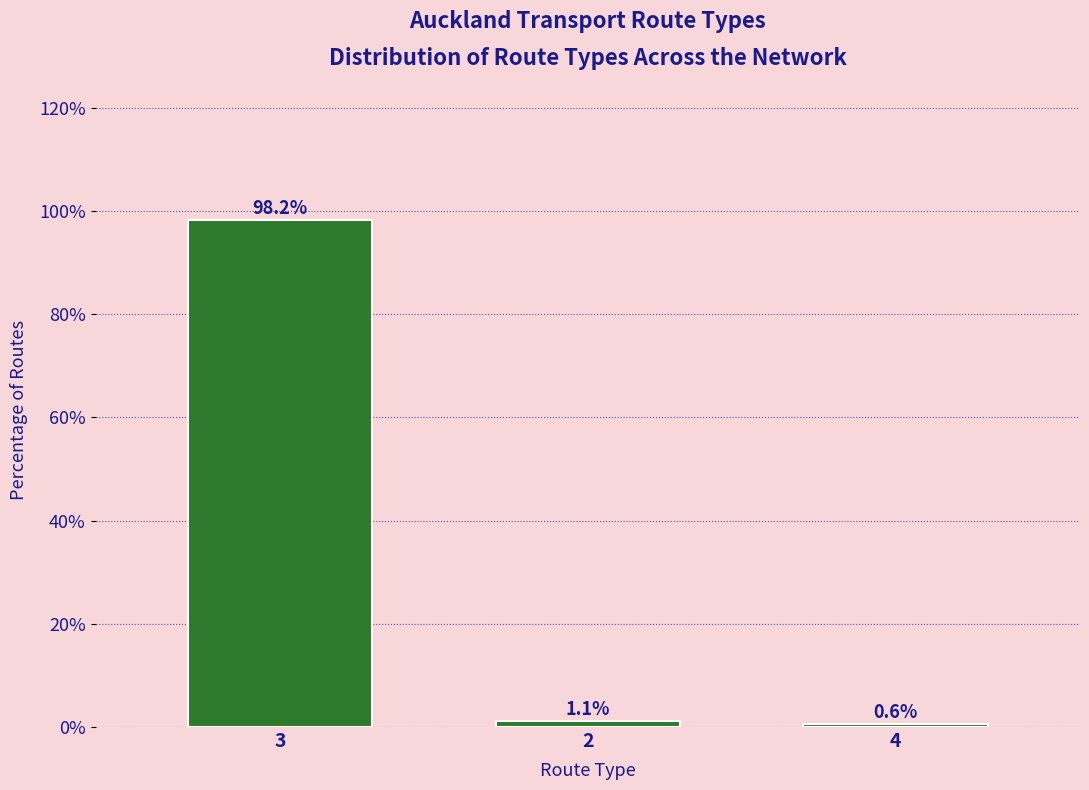

Reading left to right, list all the values displayed in this chart.

3=98.2	2=1.1	4=0.6